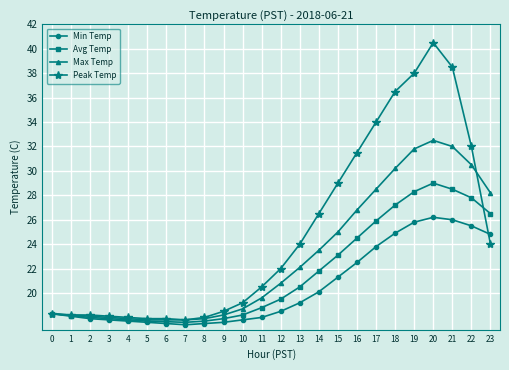

What is the difference between the highest and lowest values at 13?

4.8